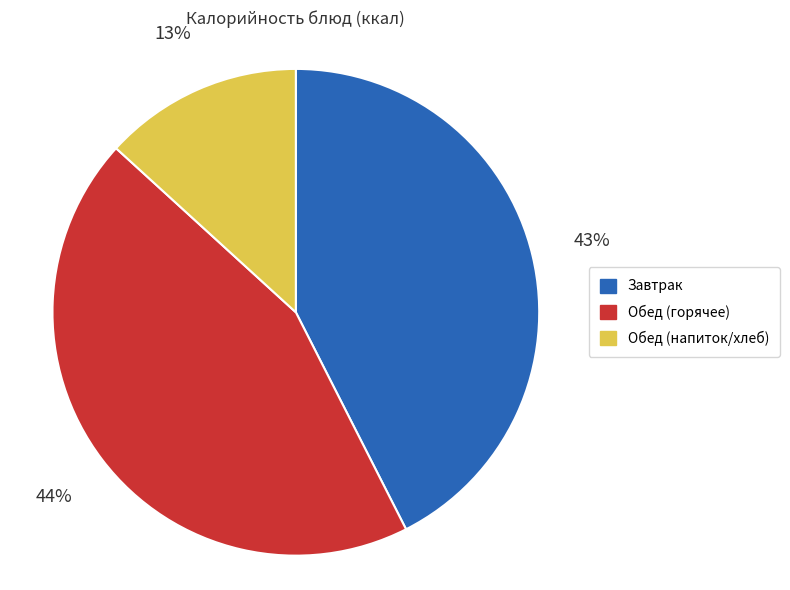

To the nearest percent, what is the average slice percentage?

33%